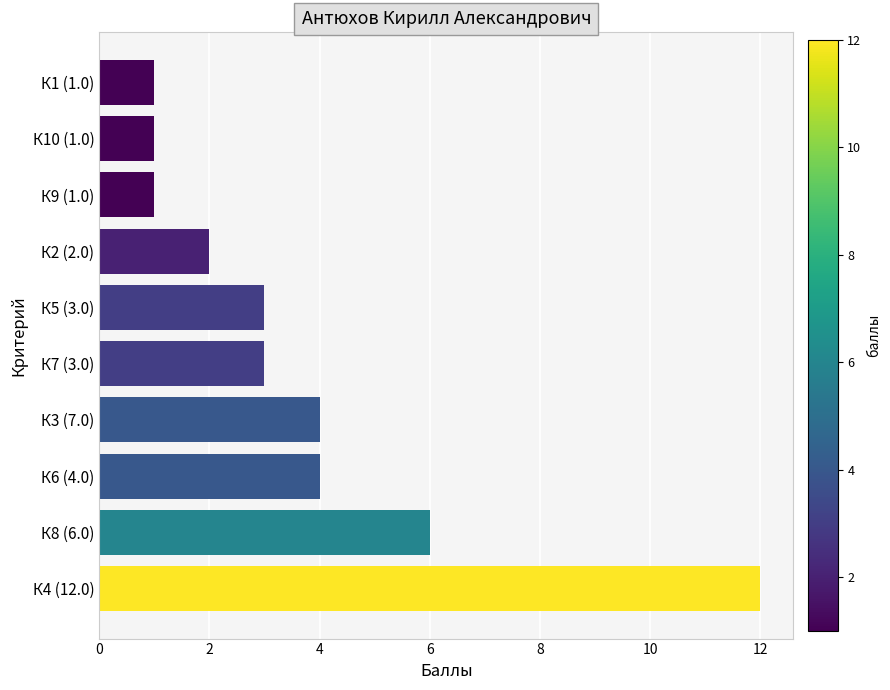

What is the difference between the maximum and minimum values?

11